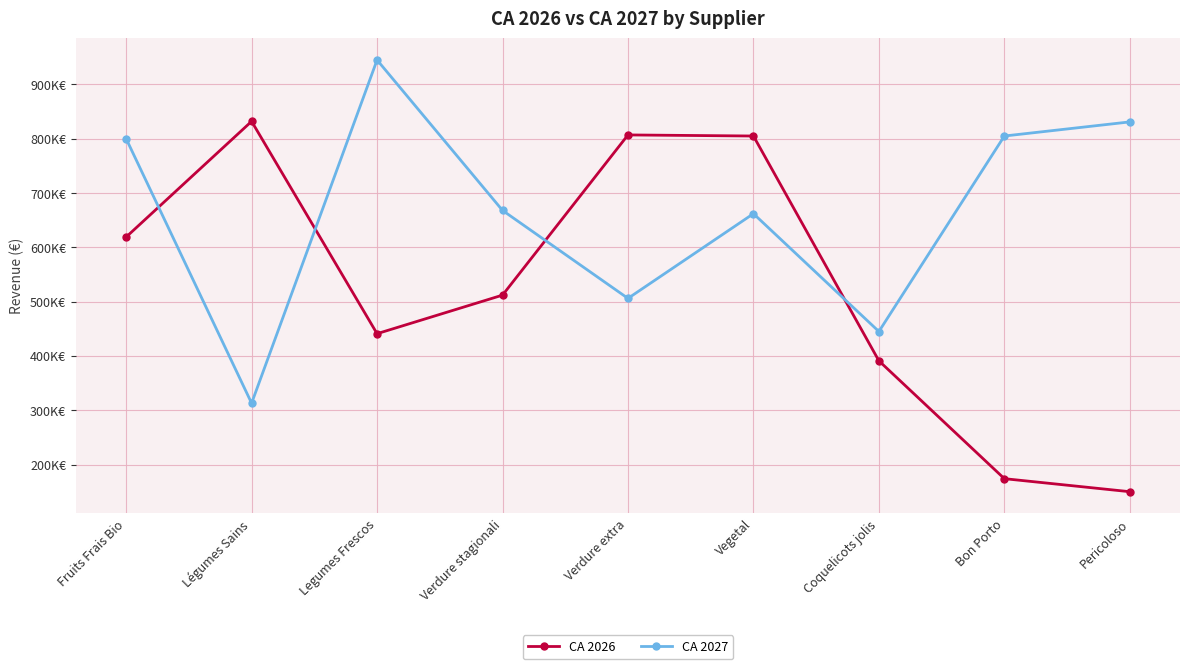

Which series has the largest range (max minus min)?

CA 2026